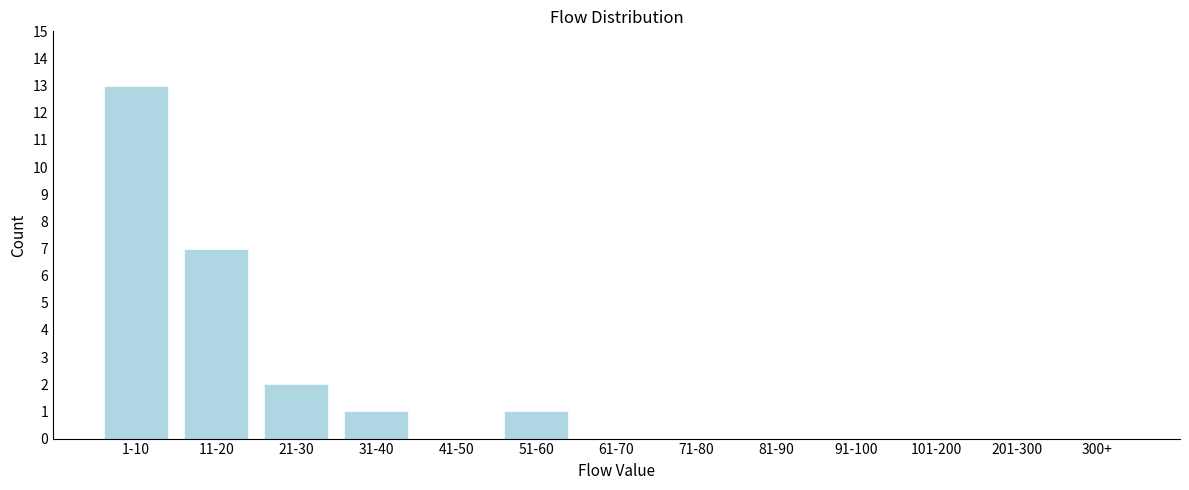

Reading left to right, extract all data points from this chart.

1-10=13	11-20=7	21-30=2	31-40=1	41-50=0	51-60=1	61-70=0	71-80=0	81-90=0	91-100=0	101-200=0	201-300=0	300+=0